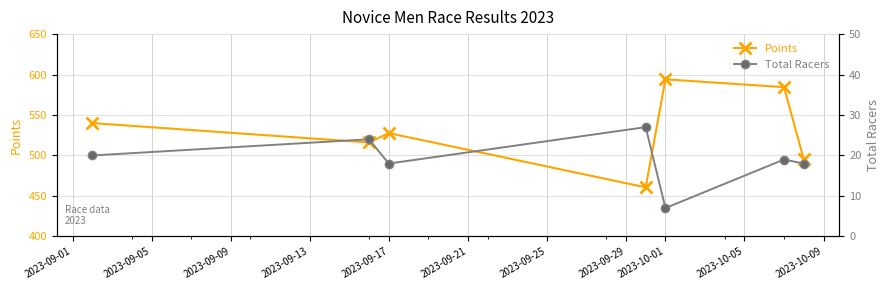

Which series has the largest Y range (max minus min)?

Points